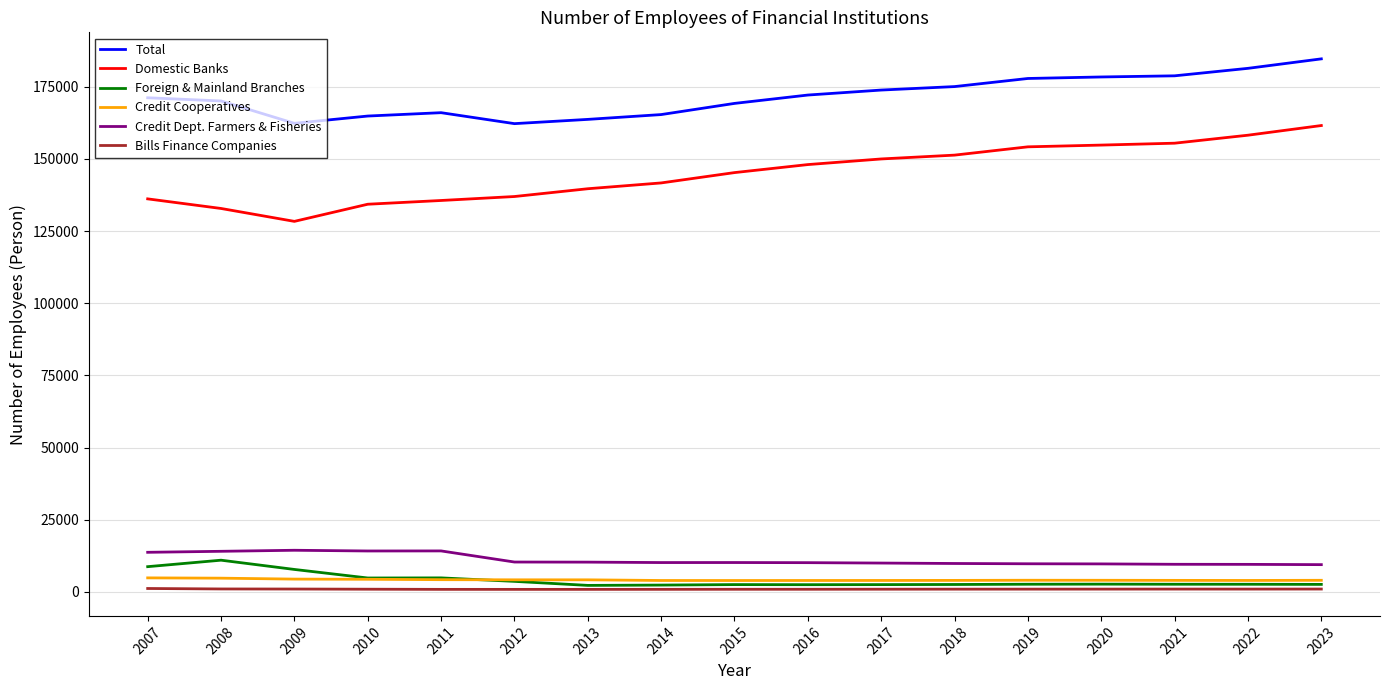

True or false: Credit Dept. Farmers & Fisheries and Credit Cooperatives intersect in this chart.

False